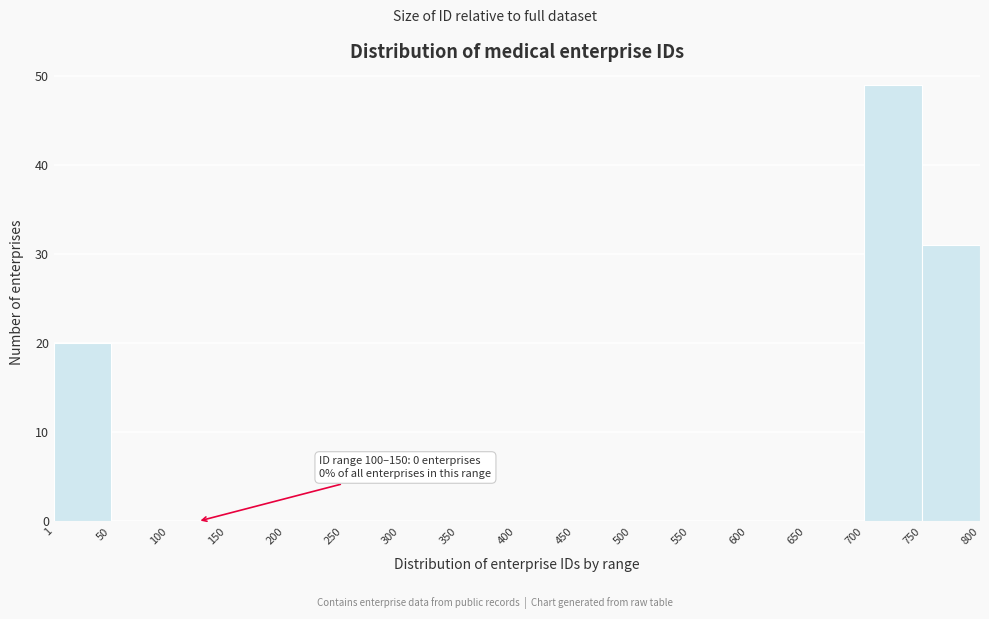

Which range on the x-axis has the tallest bar?

700 to 750